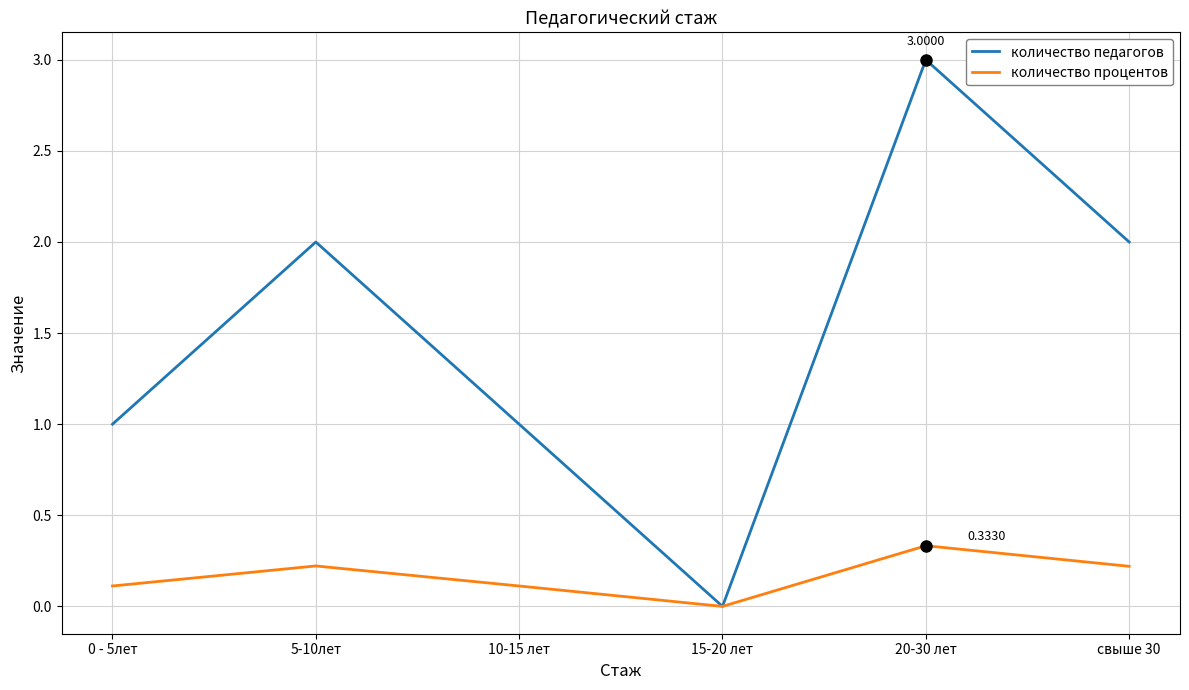

Does the chart display data point markers on the line(s)?

No